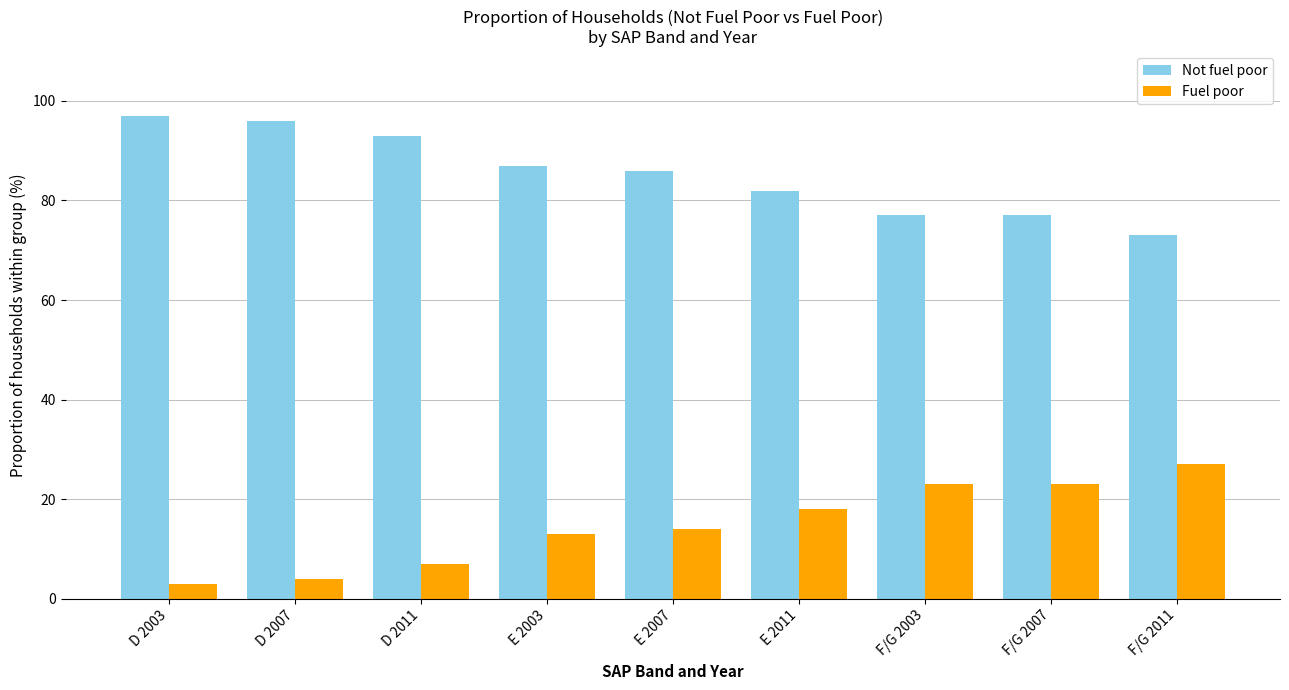

What is the label of the 7th bar from the right?

D 2011